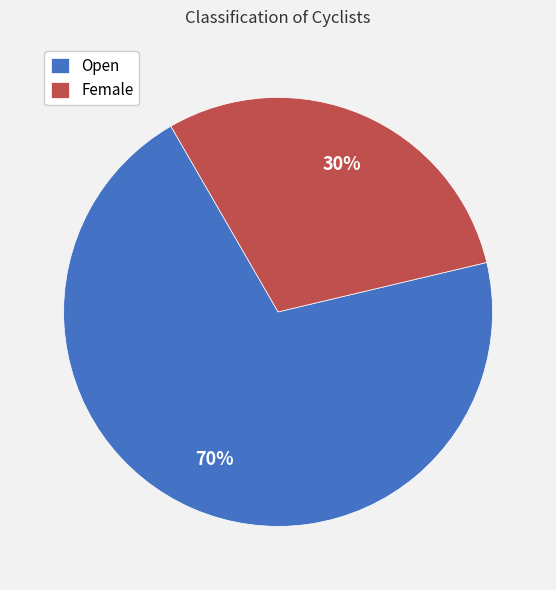

Approximately how many times larger is the value at Female compared to Open?

0.4